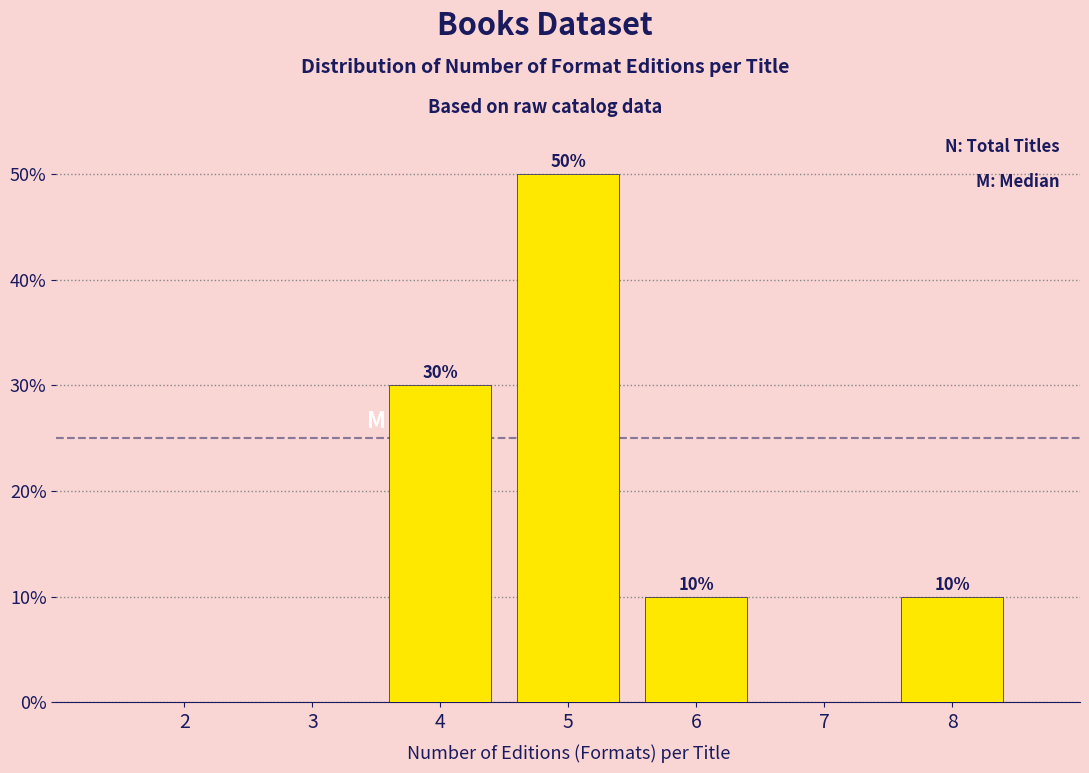

Reading left to right, list all the values displayed in this chart.

2=0	3=0	4=30	5=50	6=10	7=0	8=10